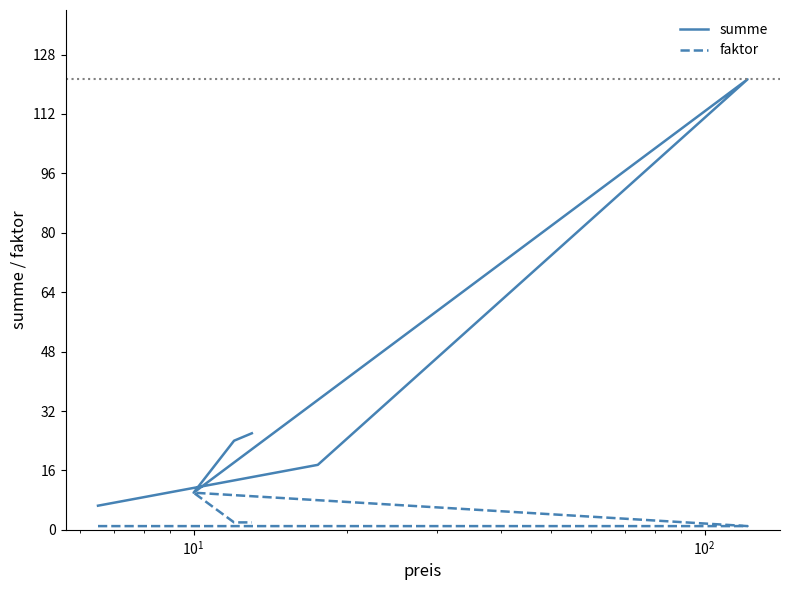

Count the number of data series in this chart.

2